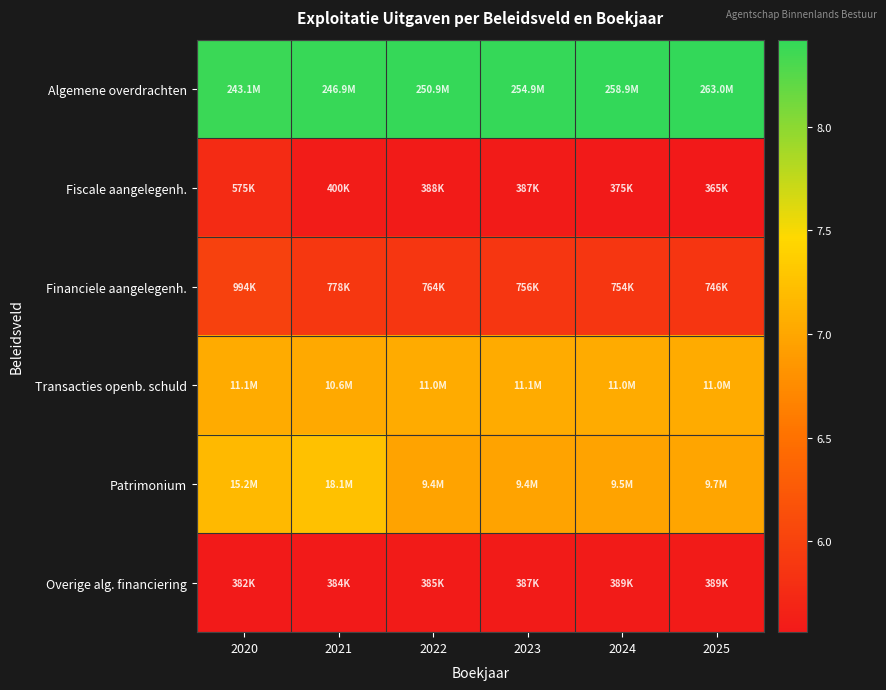

Between 2025 and 2020, which is larger?

2025